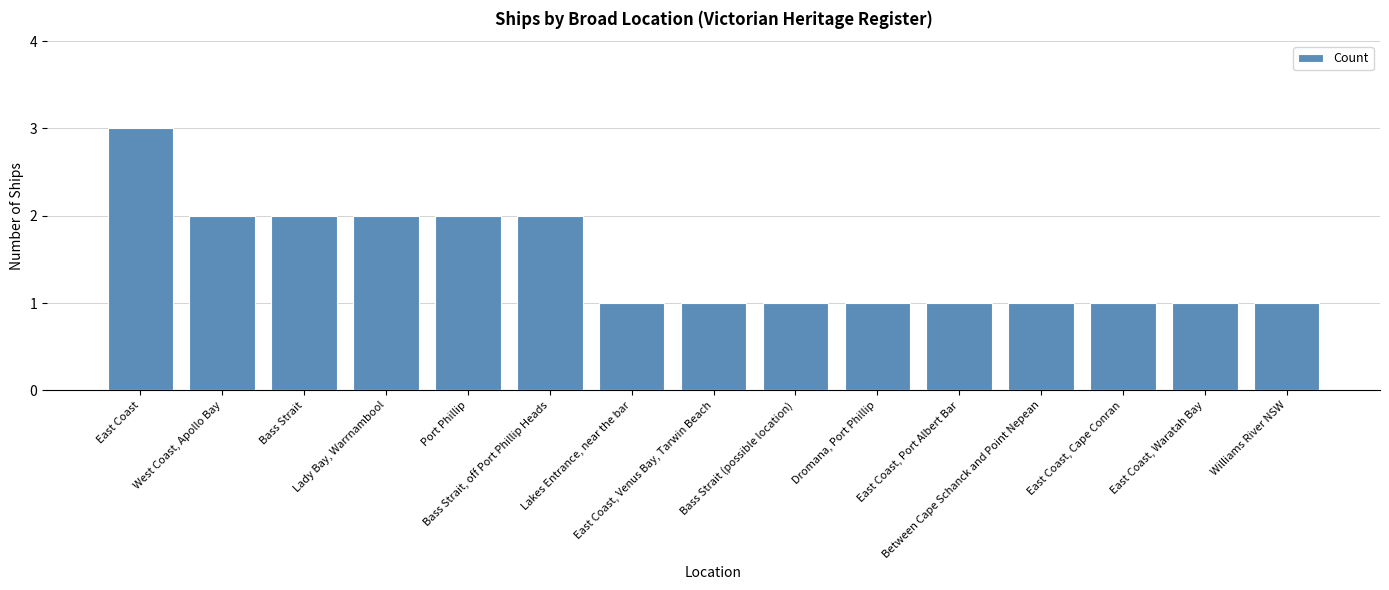

What is the ratio of the value at Bass Strait, off Port Phillip Heads to the value at East Coast, Cape Conran?

2.0